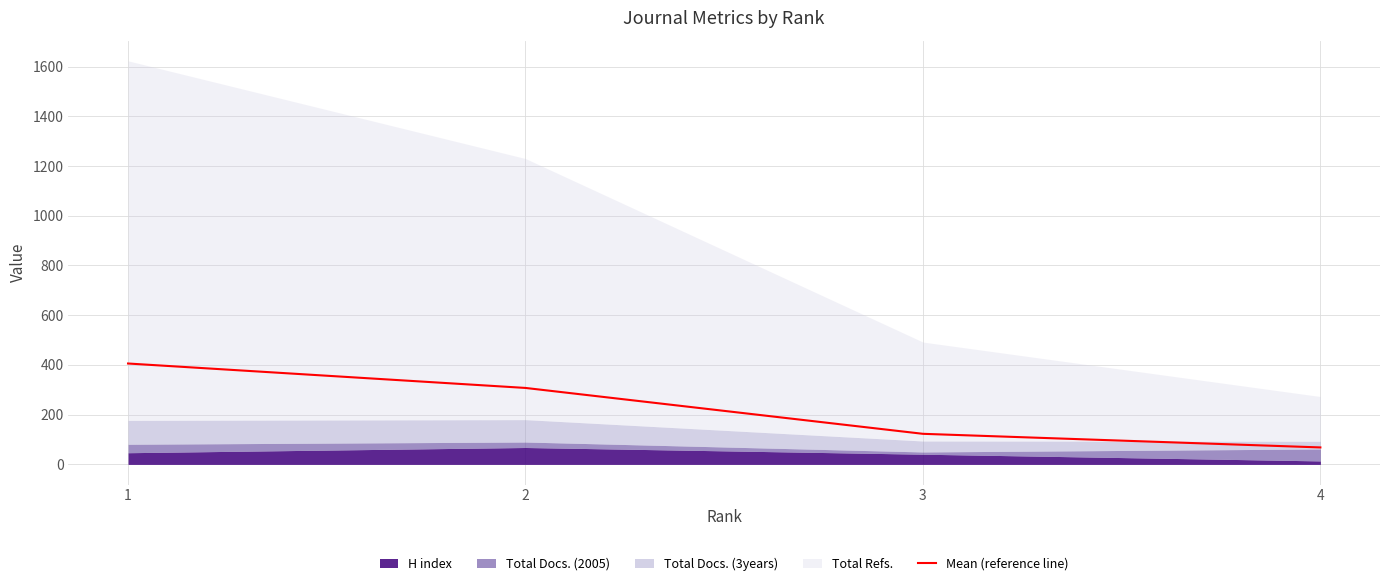

The value at 1 is 405.8. True or false?

True